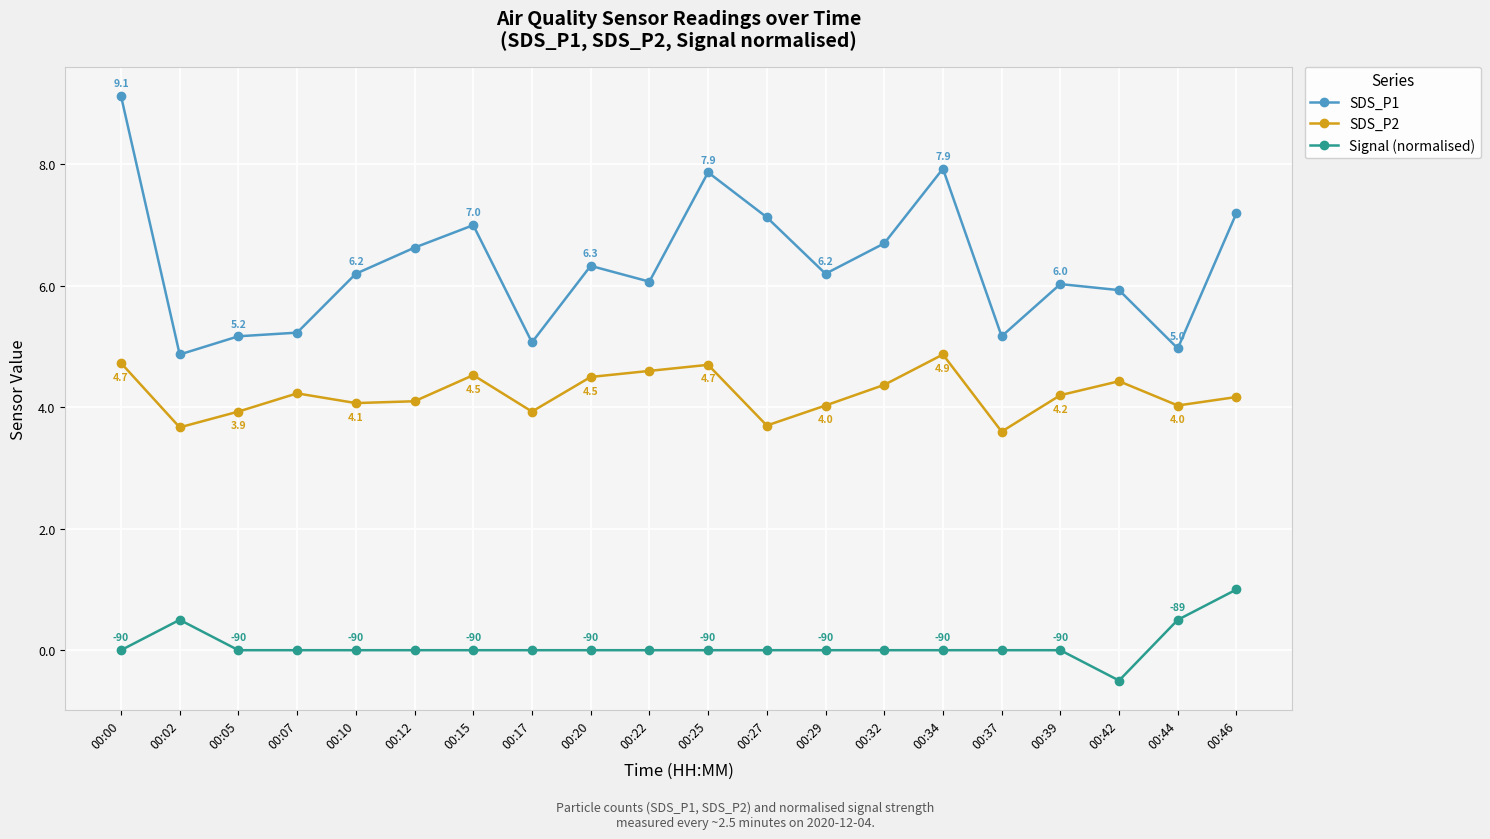

True or false: SDS_P2 and Signal (normalised) cross at least once.

False